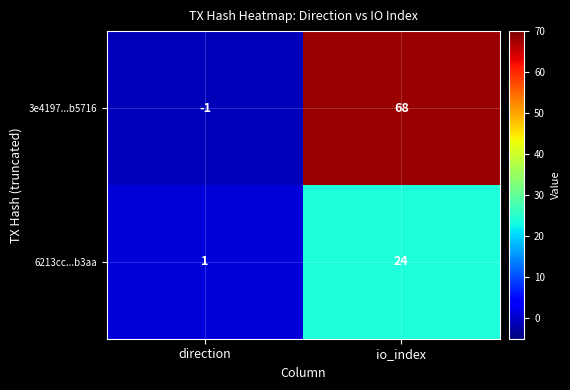

What is the minimum value shown in the chart?

-1